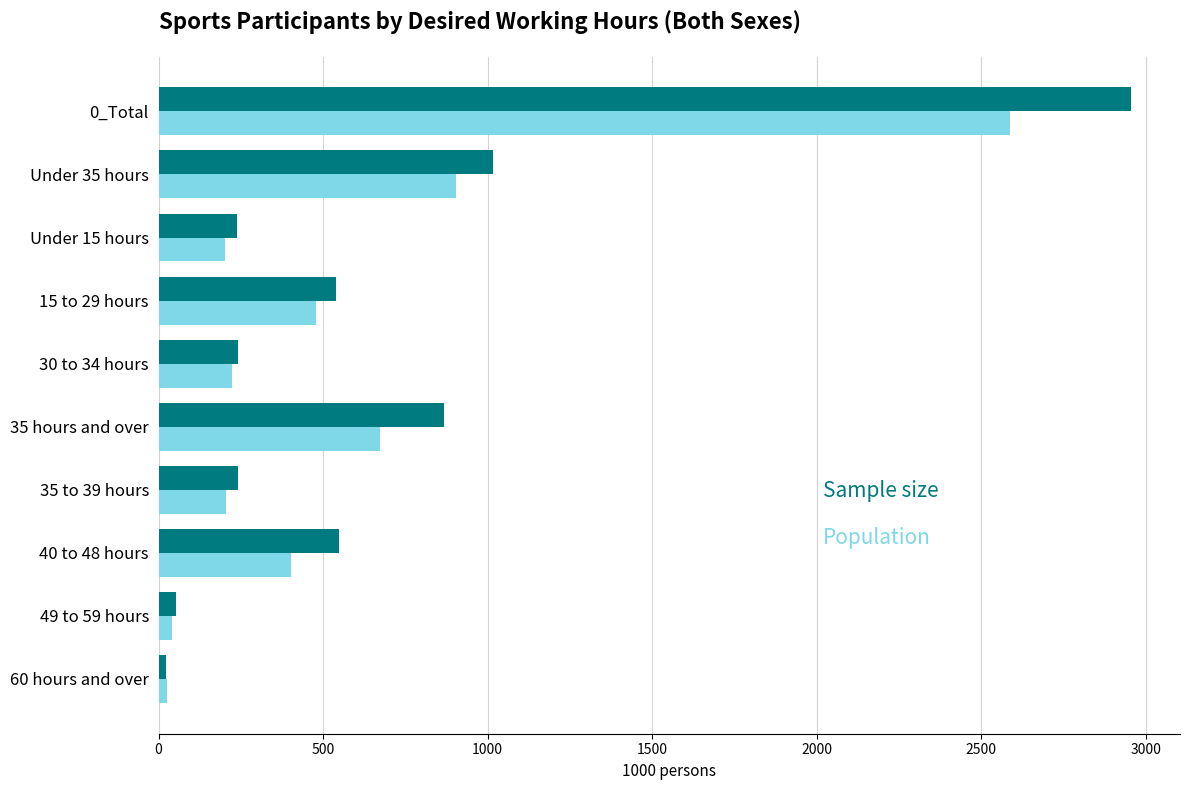

What is the greatest value displayed?

2956